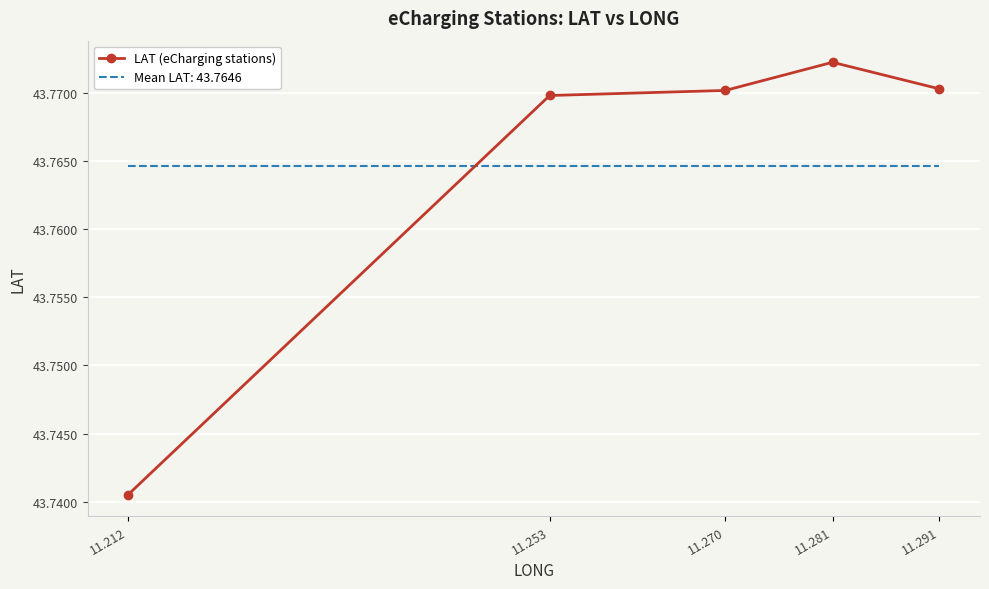

Which label corresponds to the smallest value in the chart?

11.212